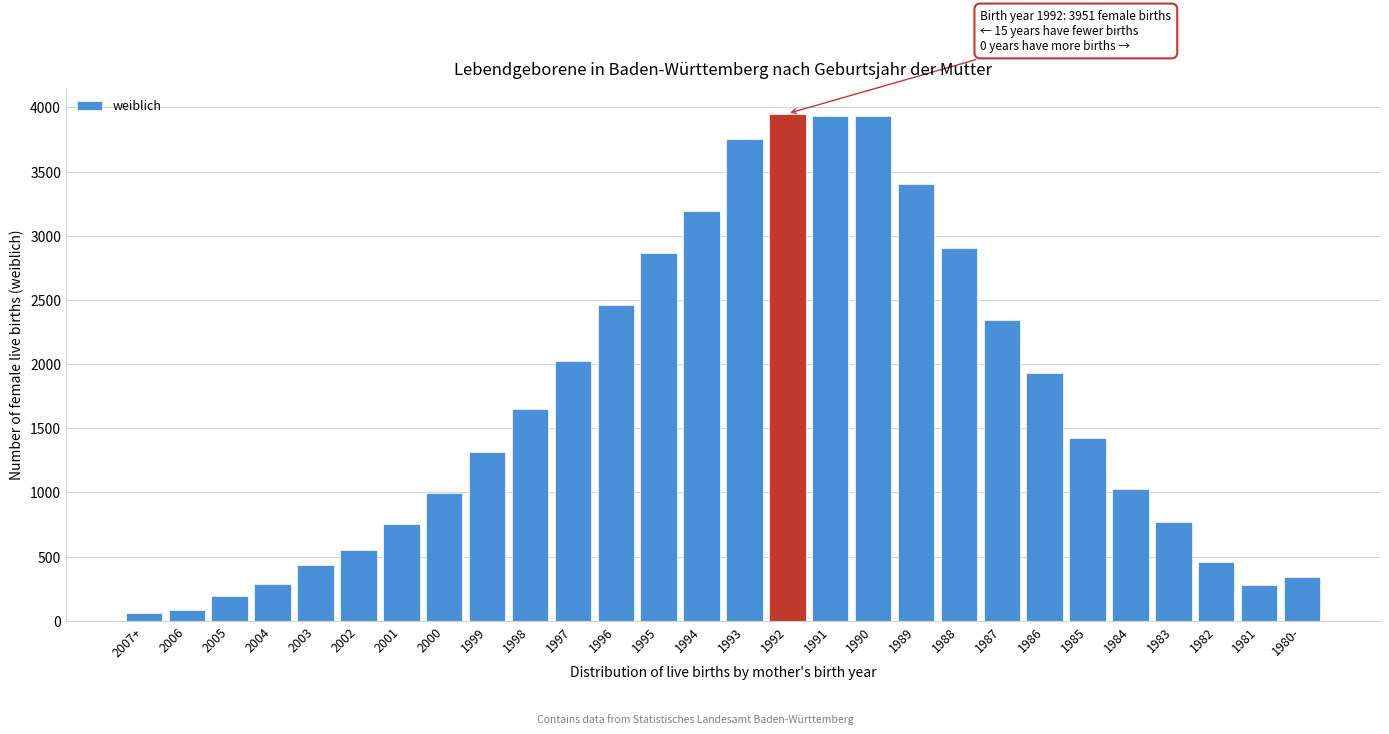

What is the change in value from 1997 to 1984?

-1000